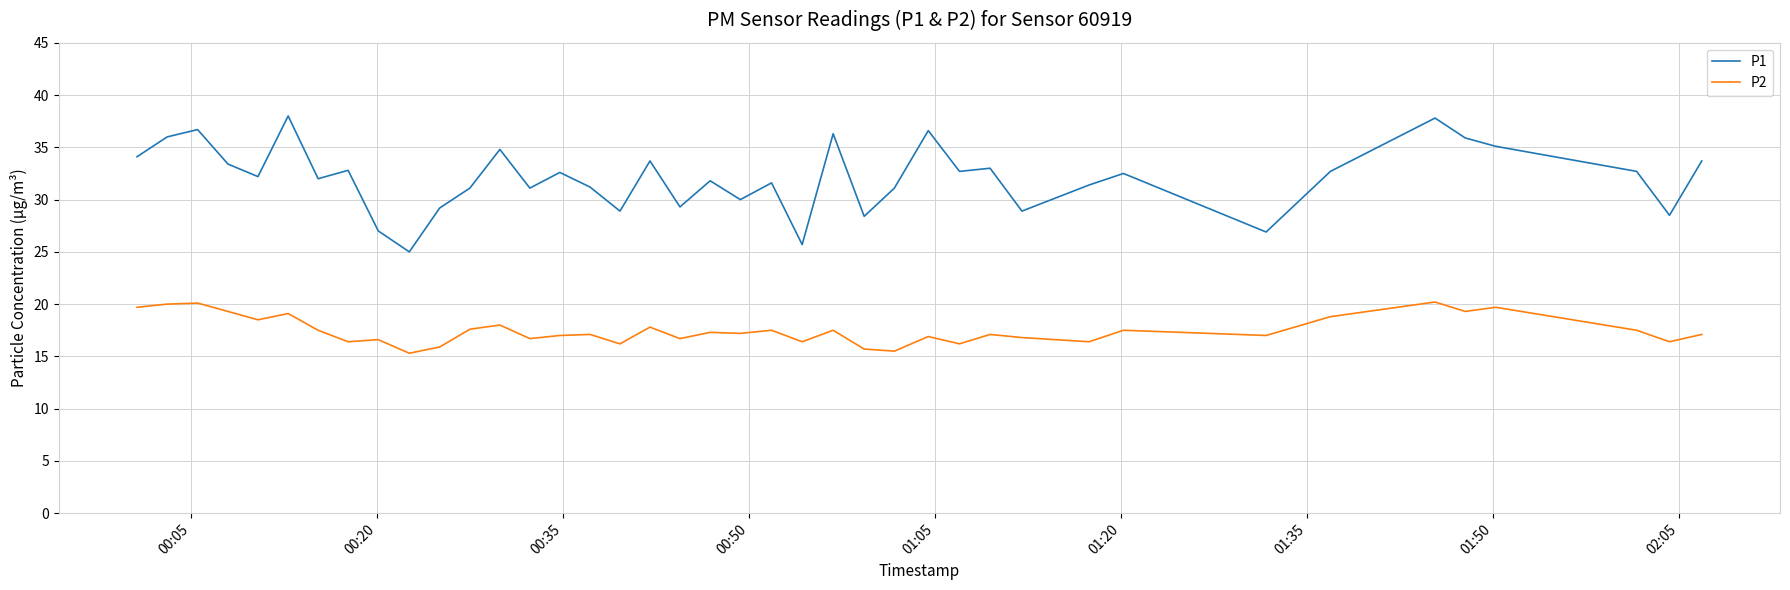

Which series has the largest total across all categories?

P1